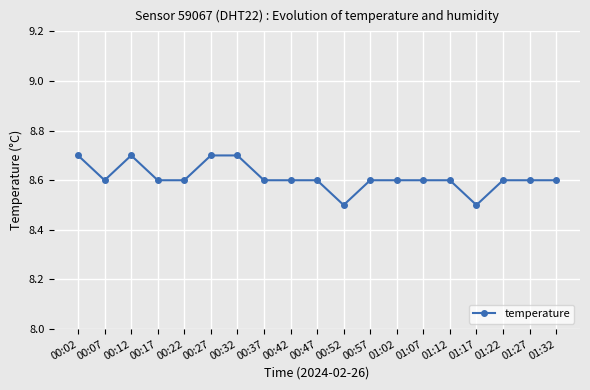

Reading right to left, transcribe all the data shown in this chart.

8.6	8.6	8.6	8.5	8.6	8.6	8.6	8.6	8.5	8.6	8.6	8.6	8.7	8.7	8.6	8.6	8.7	8.6	8.7